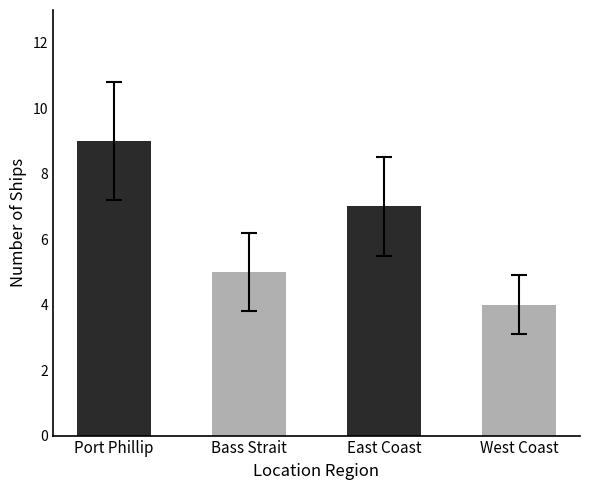

How many values are below 7?

2